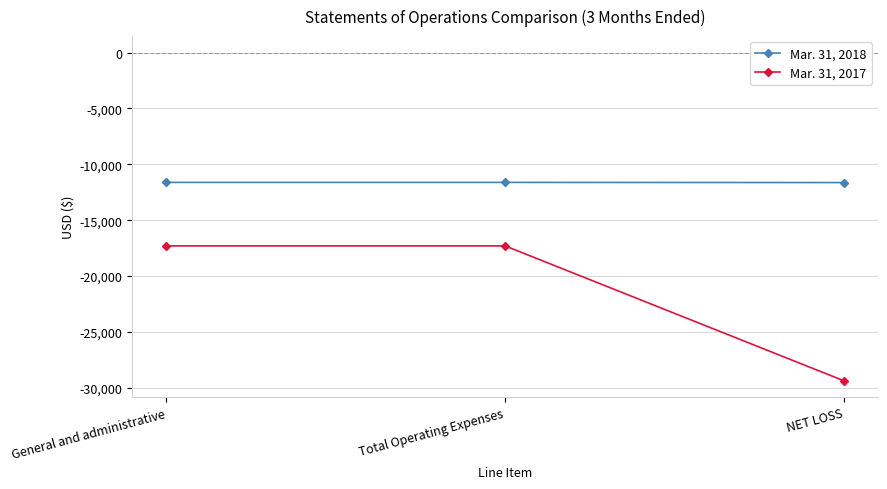

What is the total value across all series at General and administrative?

-28917